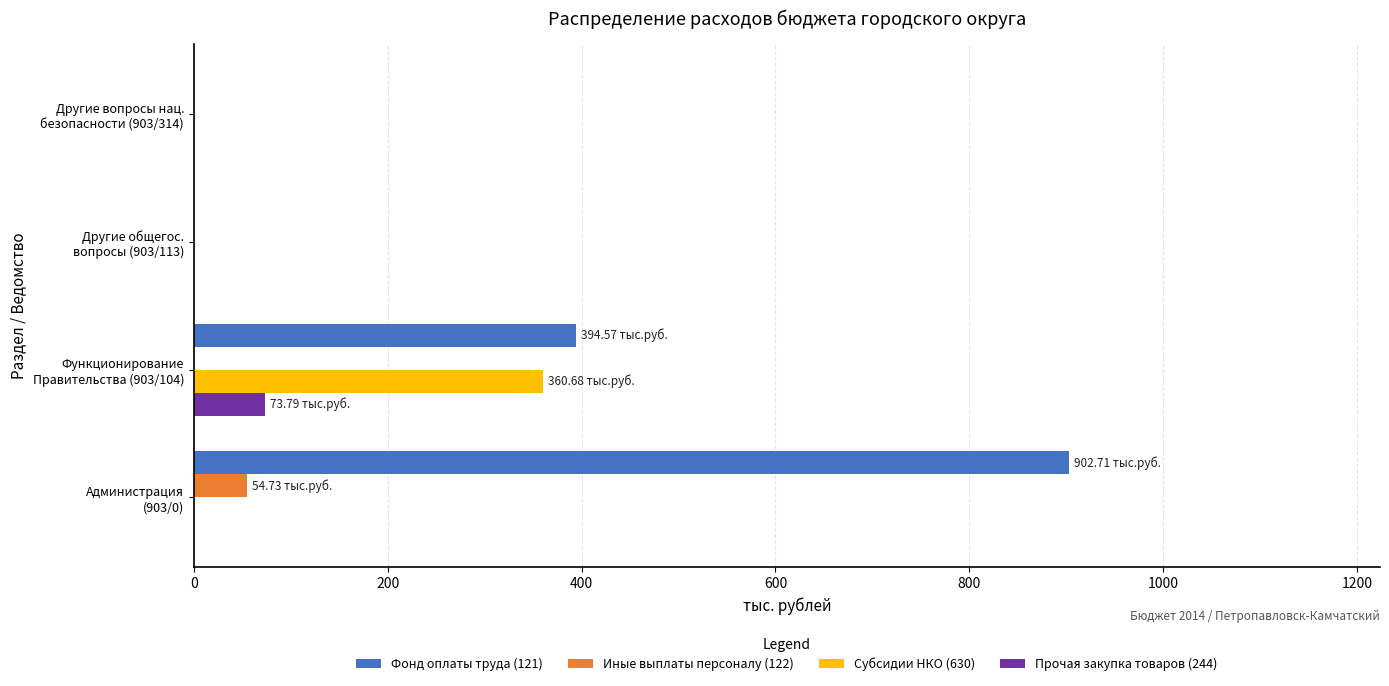

What is the sum of all Иные выплаты персоналу (122) values?

54.7